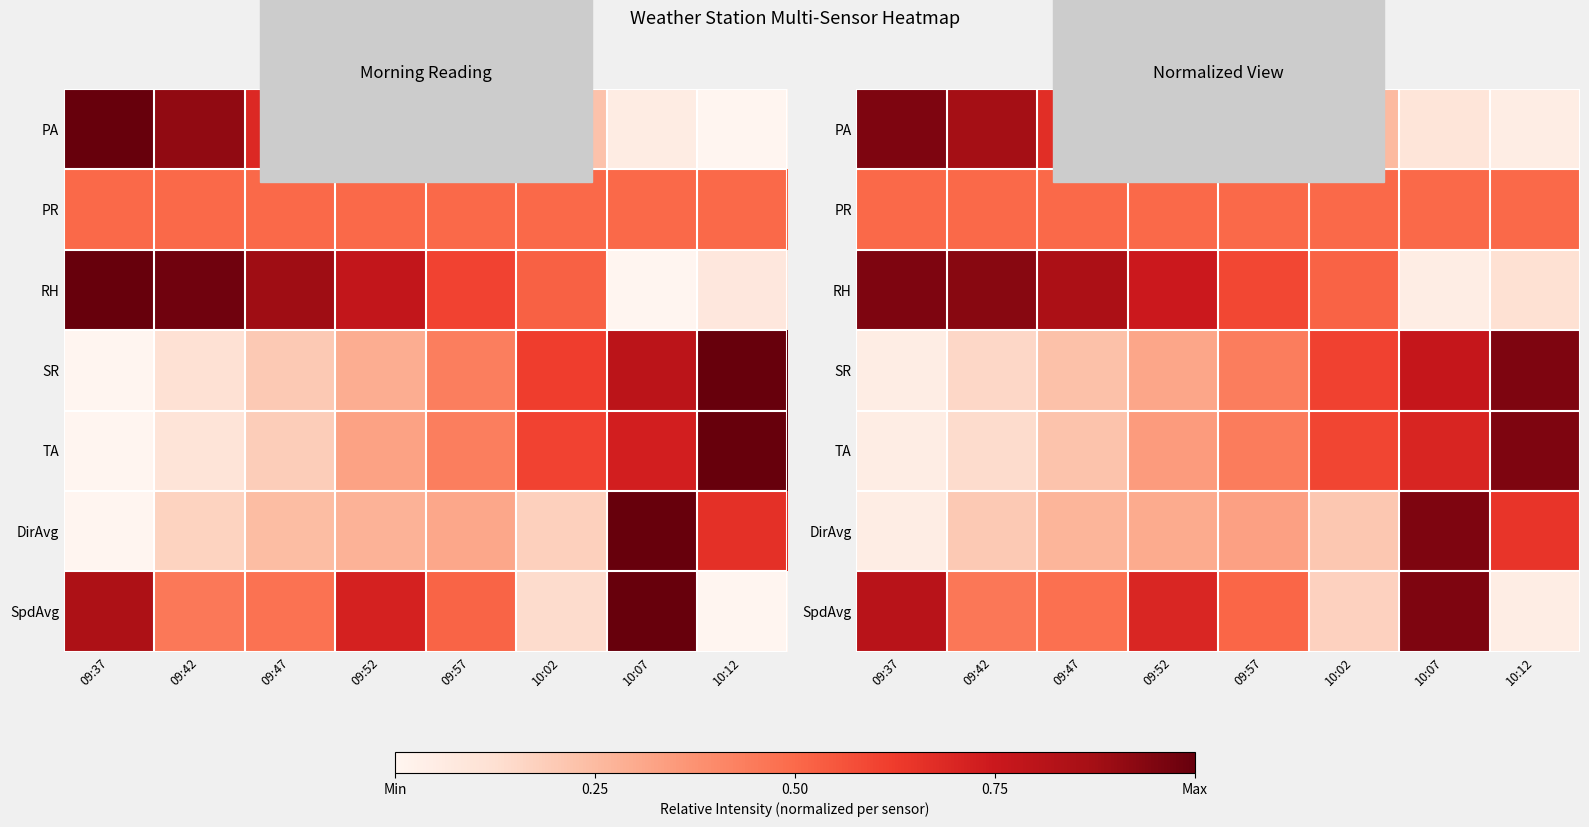

What is the smallest value displayed?

0.1